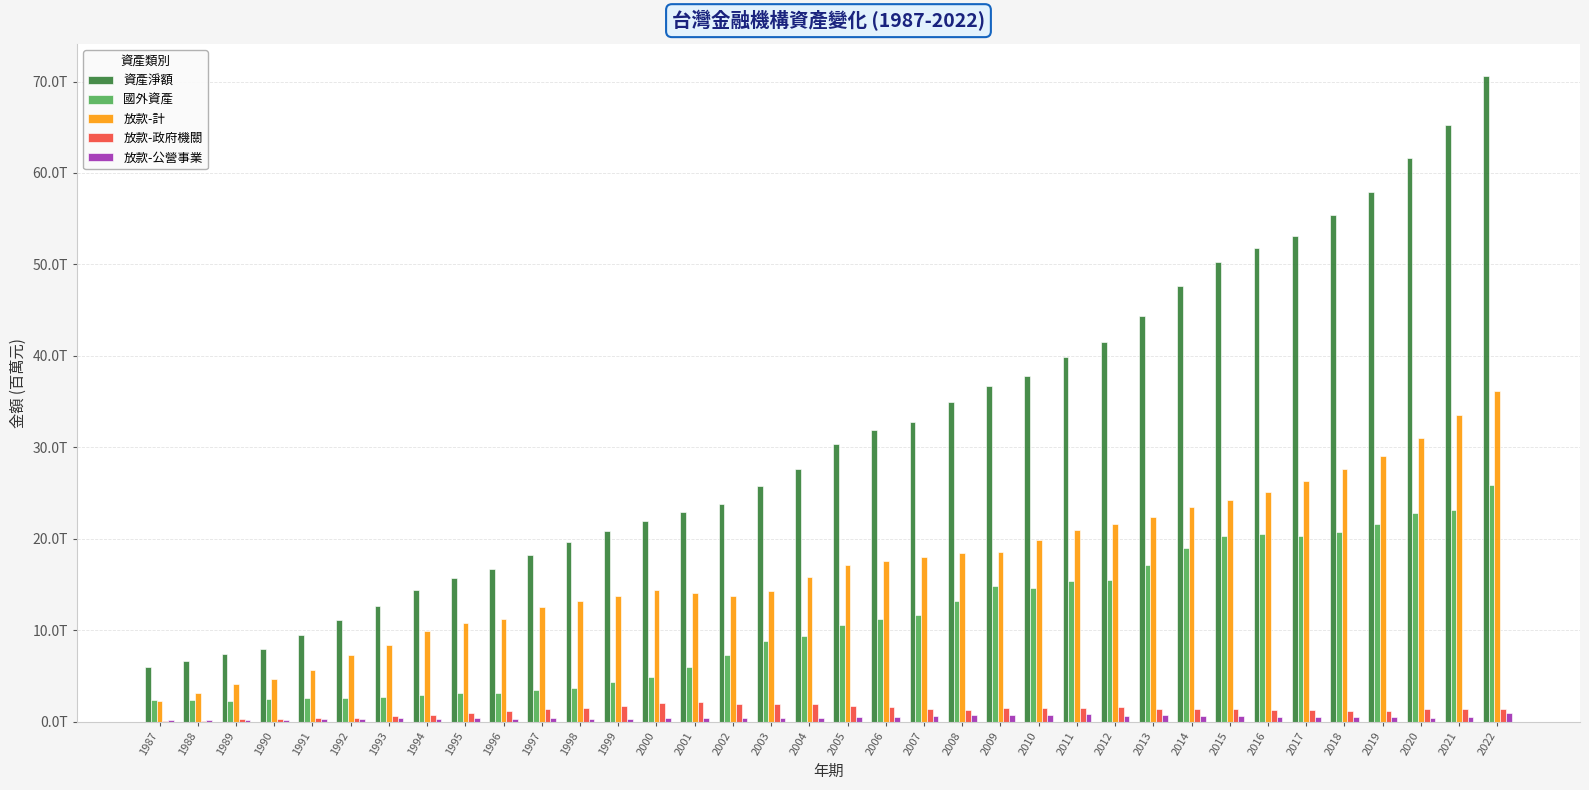

Reading right to left, extract all data points from this chart.

資產淨額: 2022=70574959	2021=65200175	2020=61665535	2019=57961323	2018=55384931	2017=53113157	2016=51762925	2015=50317419	2014=47673680	2013=44352874	2012=41496610	2011=39918536	2010=37807420	2009=36710601	2008=34939362	2007=32769344	2006=31927680	2005=30365629	2004=27692677	2003=25755256	2002=23784621	2001=22940262	2000=21995127	1999=20813680	1998=19667210	1997=18243191	1996=16733117	1995=15688016	1994=14414656	1993=12719048	1992=11147754	1991=9457144	1990=7927715	1989=7416193	1988=6610884	1987=5956183
國外資產: 2022=25913127	2021=23165951	2020=22883137	2019=21580153	2018=20762282	2017=20347837	2016=20582106	2015=20331688	2014=19048393	2013=17174208	2012=15521003	2011=15372443	2010=14590580	2009=14828834	2008=13250923	2007=11663216	2006=11227432	2005=10613957	2004=9364725	2003=8850771	2002=7319789	2001=6003051	2000=4883390	1999=4310696	1998=3726441	1997=3471583	1996=3125801	1995=3126620	1994=2989057	1993=2717182	1992=2561710	1991=2611238	1990=2446183	1989=2304801	1988=2419154	1987=2411899
放款-計: 2022=36150109	2021=33491968	2020=31042311	2019=29011025	2018=27659920	2017=26298188	2016=25122090	2015=24276983	2014=23472558	2013=22404430	2012=21650271	2011=20960771	2010=19852506	2009=18599228	2008=18470098	2007=18021730	2006=17598943	2005=17158349	2004=15867752	2003=14332857	2002=13731393	2001=14036644	2000=14428909	1999=13760055	1998=13177329	1997=12510156	1996=11205171	1995=10802769	1994=9904368	1993=8438995	1992=7276102	1991=5694863	1990=4649393	1989=4152857	1988=3198774	1987=2304761
放款-政府機關: 2022=1369131	2021=1391925	2020=1365672	2019=1242052	2018=1236328	2017=1255487	2016=1327585	2015=1376404	2014=1445684	2013=1460375	2012=1612117	2011=1553540	2010=1525105	2009=1510414	2008=1281184	2007=1385356	2006=1611281	2005=1782204	2004=1917413	2003=1944921	2002=1934899	2001=2134732	2000=2063150	1999=1726555	1998=1540830	1997=1396040	1996=1172242	1995=959654	1994=792074	1993=590925	1992=473171	1991=398031	1990=342214	1989=324950	1988=72698	1987=53034
放款-公營事業: 2022=958750	2021=528161	2020=415870	2019=539024	2018=554439	2017=499143	2016=515184	2015=610739	2014=632234	2013=704415	2012=693934	2011=824558	2010=791888	2009=733832	2008=760190	2007=591936	2006=525391	2005=557852	2004=456144	2003=436102	2002=476744	2001=460515	2000=384455	1999=368757	1998=365713	1997=395458	1996=365090	1995=378256	1994=357971	1993=368856	1992=354808	1991=300926	1990=246586	1989=213000	1988=182901	1987=180268